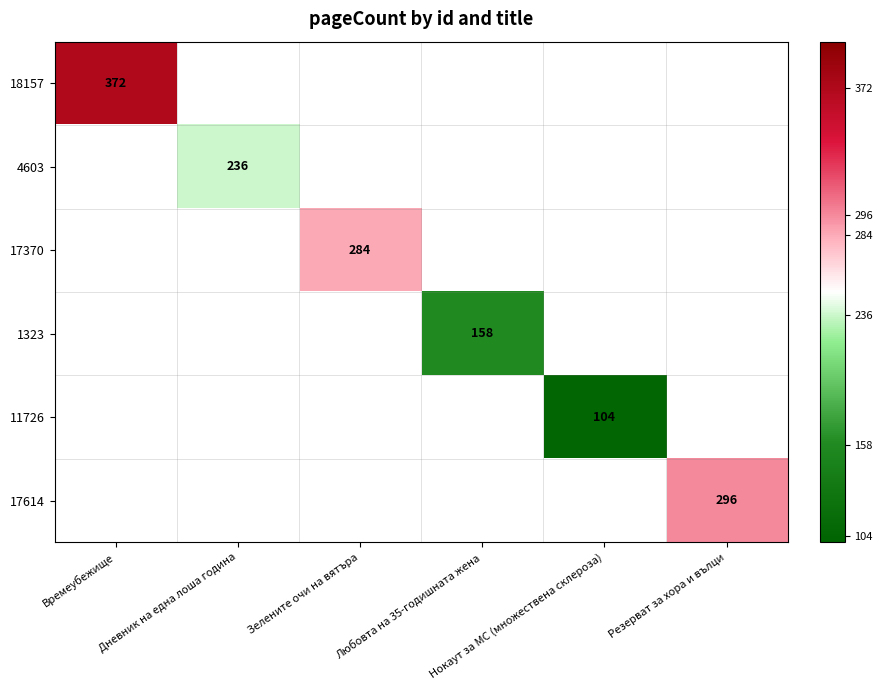

At how many categories does at least one series exceed 251?

3